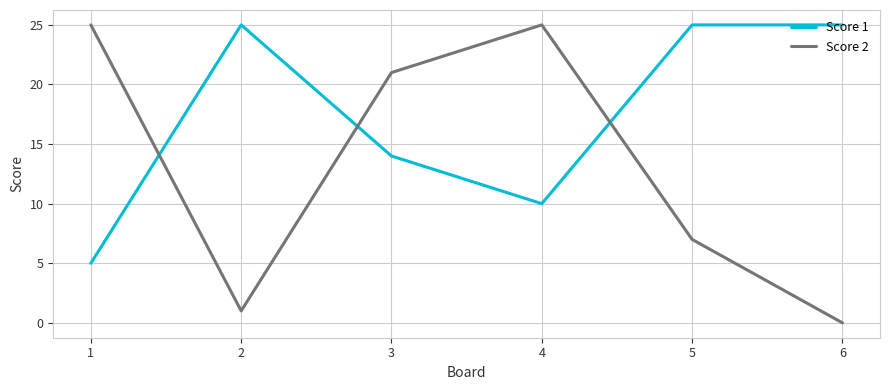

True or false: Score 1 has a value of 25 at 5.

True